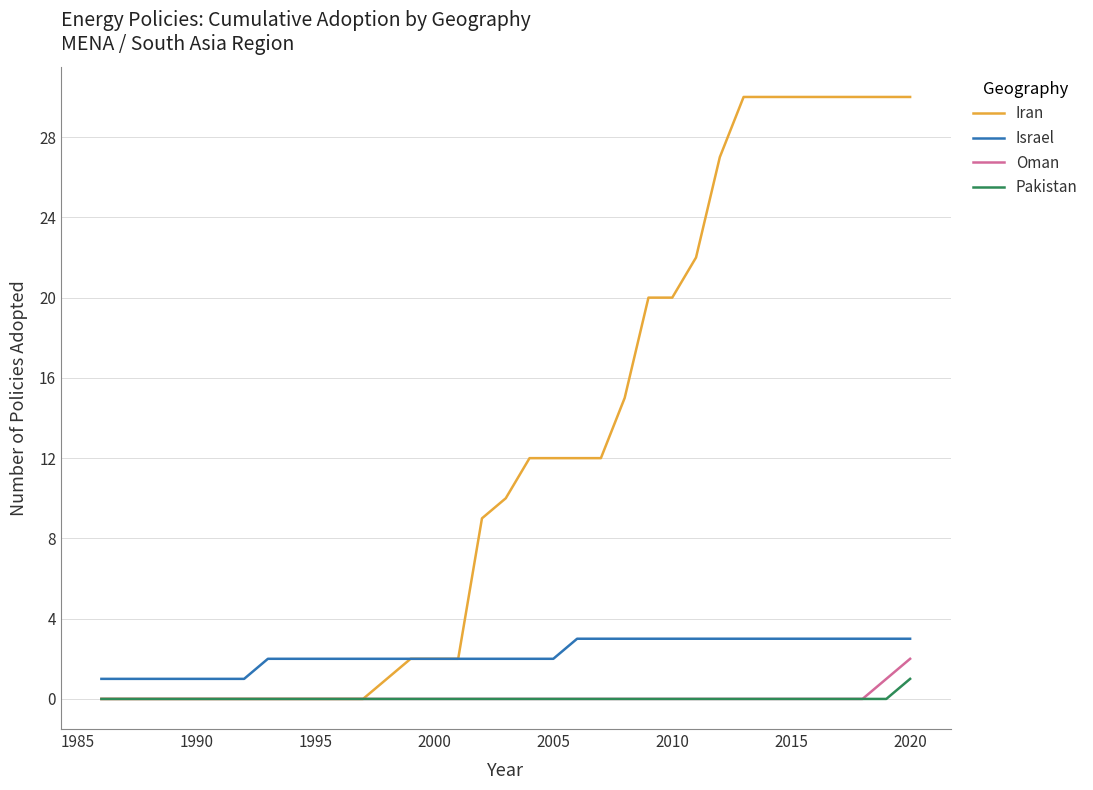

Which series has the largest total across all categories?

Iran